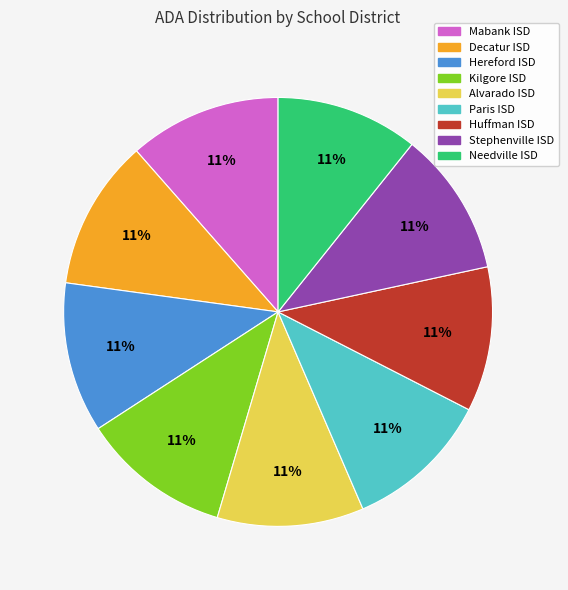

What percentage is the Paris ISD slice, to the nearest percent?

11%